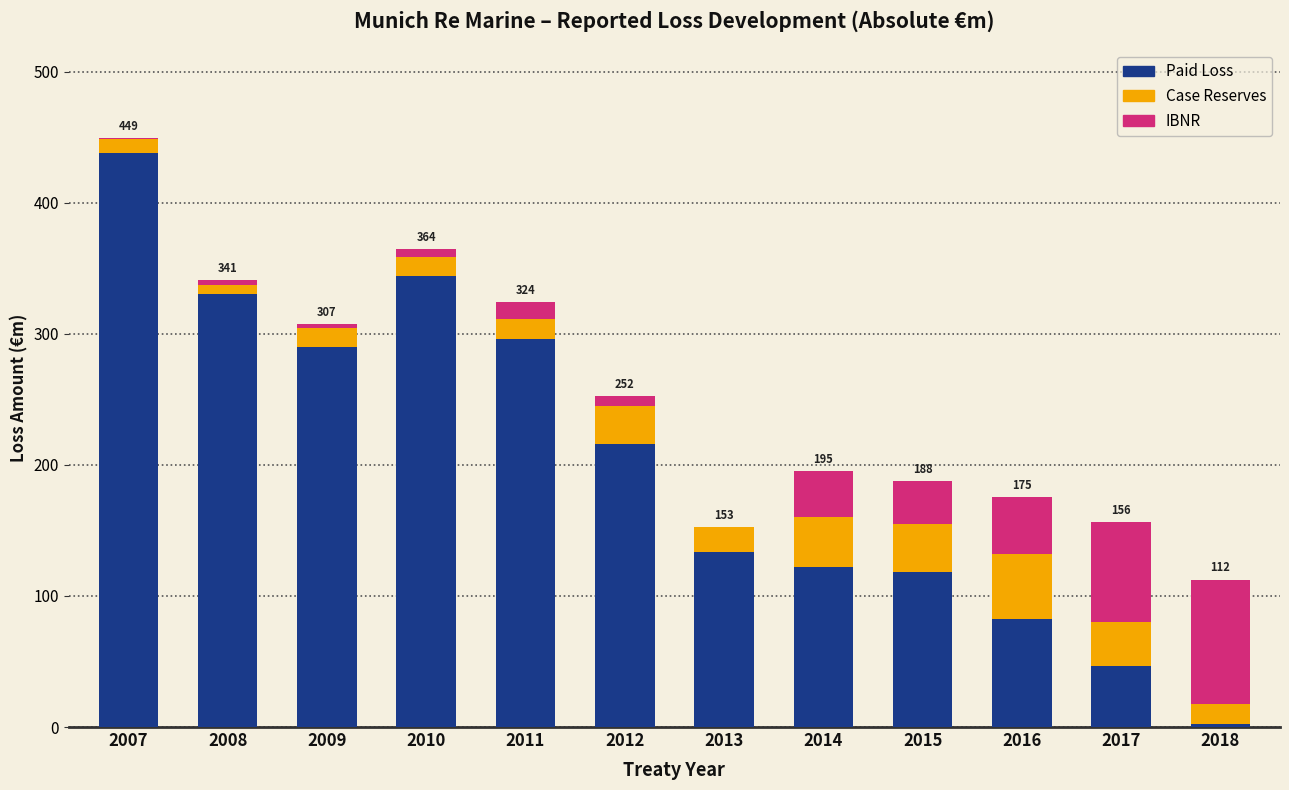

What is the greatest value displayed?

437.7